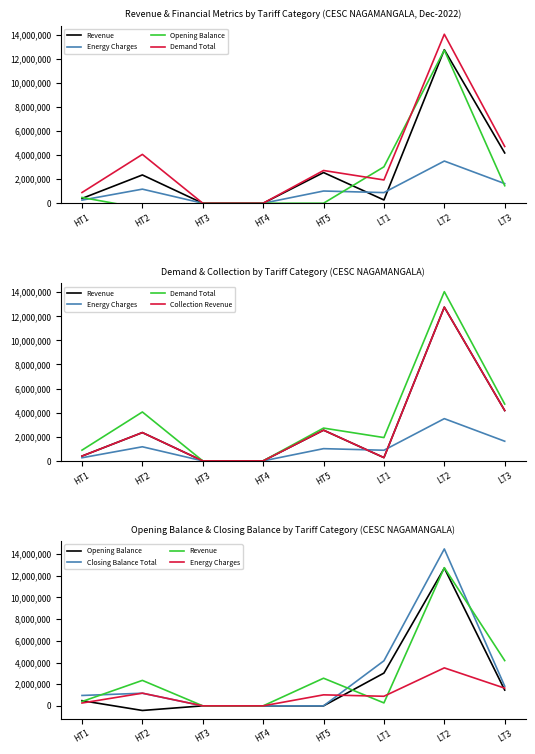

Is it true that Demand Total equals 1179439.0 at LT1?

False